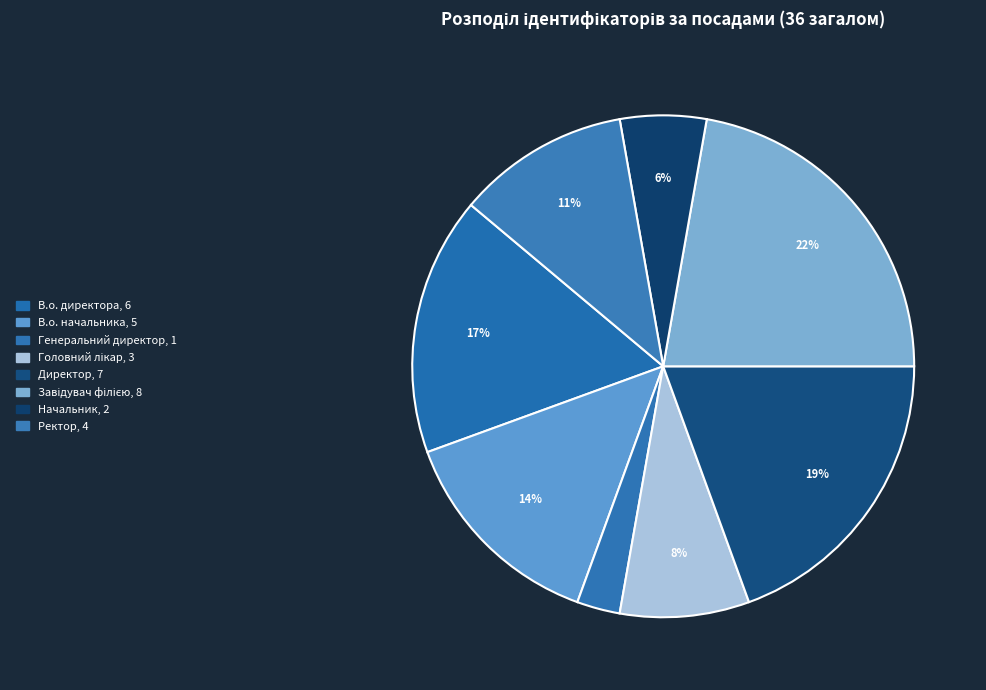

How many segments does this pie chart have?

8